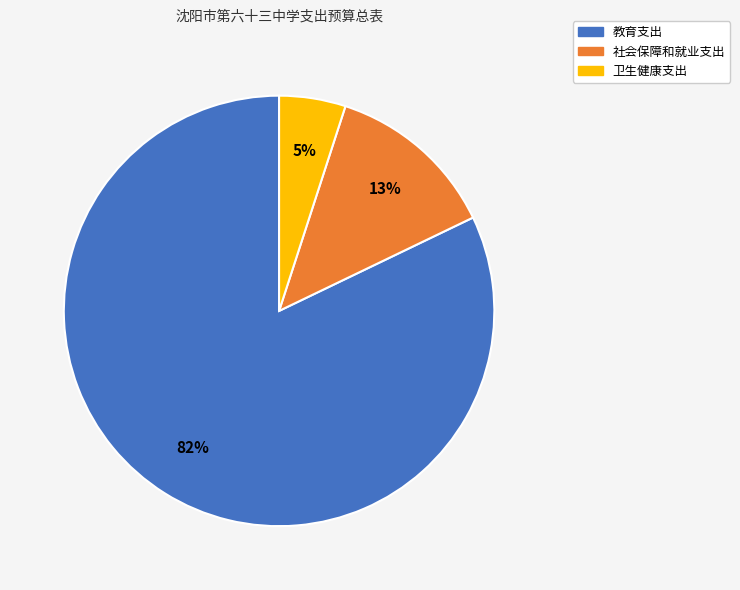

Is there a majority slice in this chart?

Yes